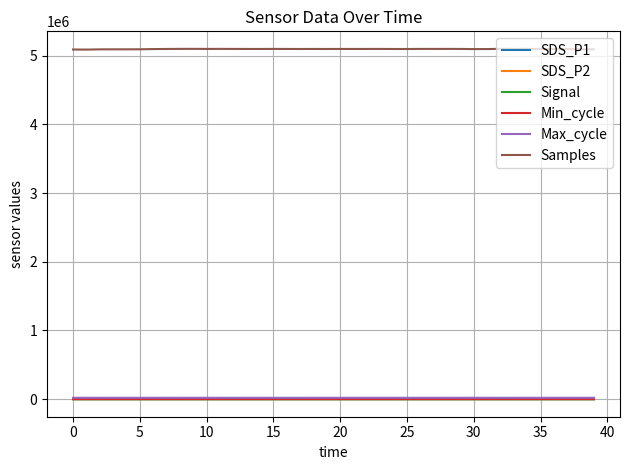

Which series has the largest range (max minus min)?

Samples